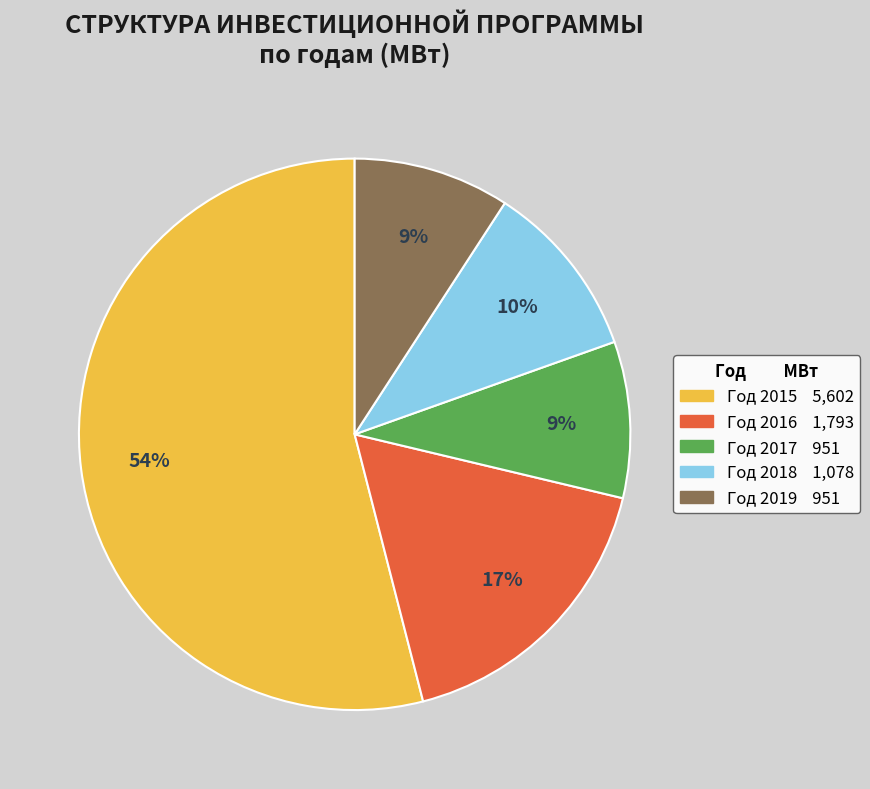

Is there any slice that represents more than half of the pie?

Yes